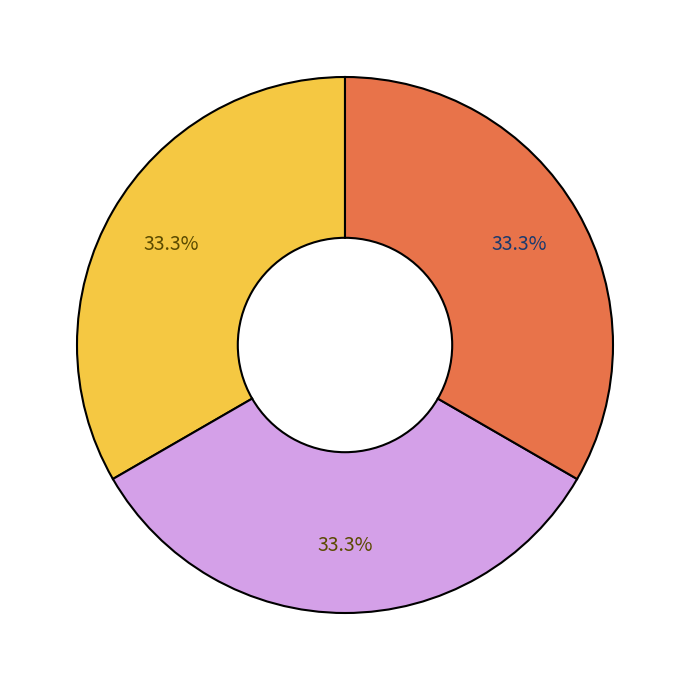

Is there any slice that represents more than half of the pie?

No